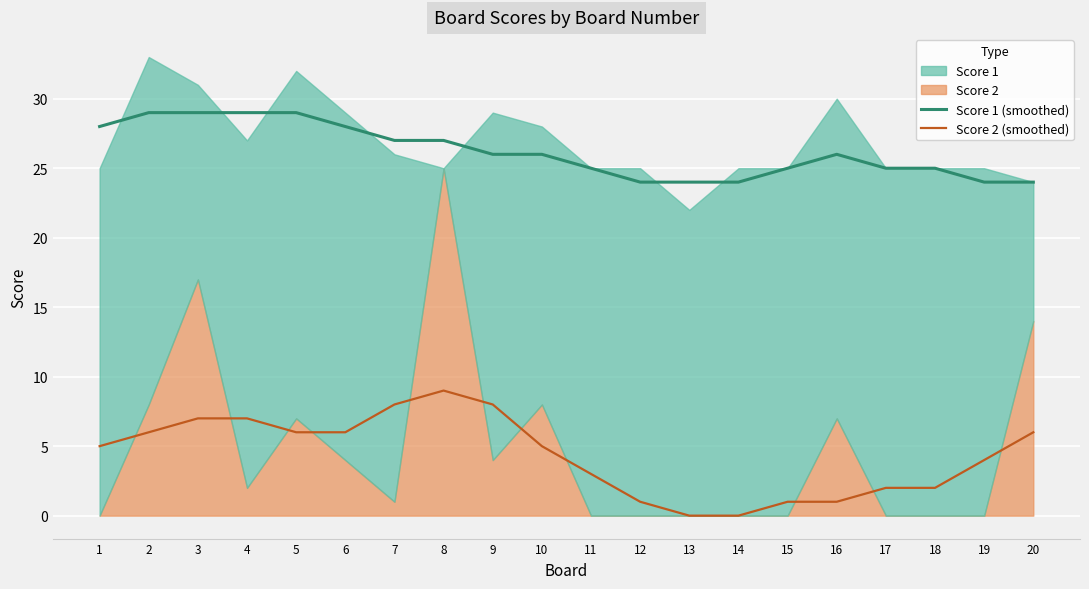

How many values in Score 2 (smoothed) are above zero?

18